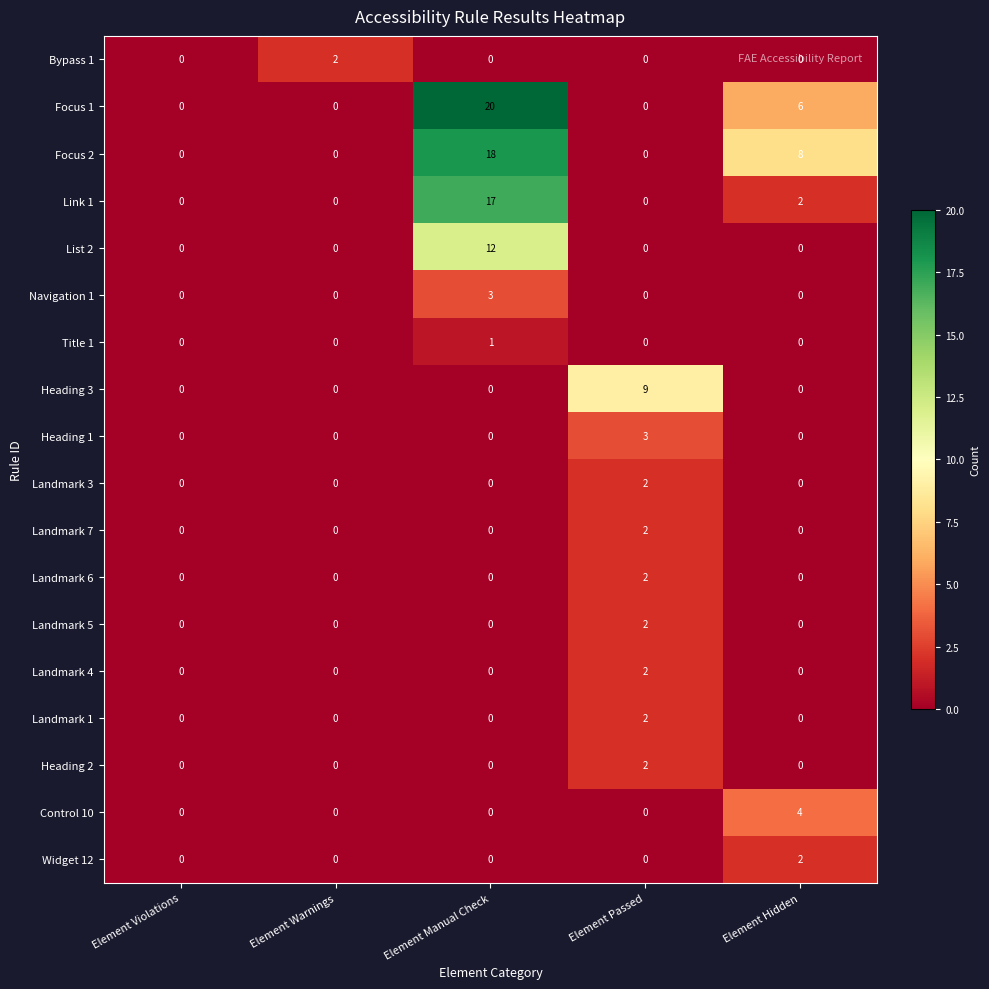

The value of Focus 1 at Element Hidden is 2. True or false?

False